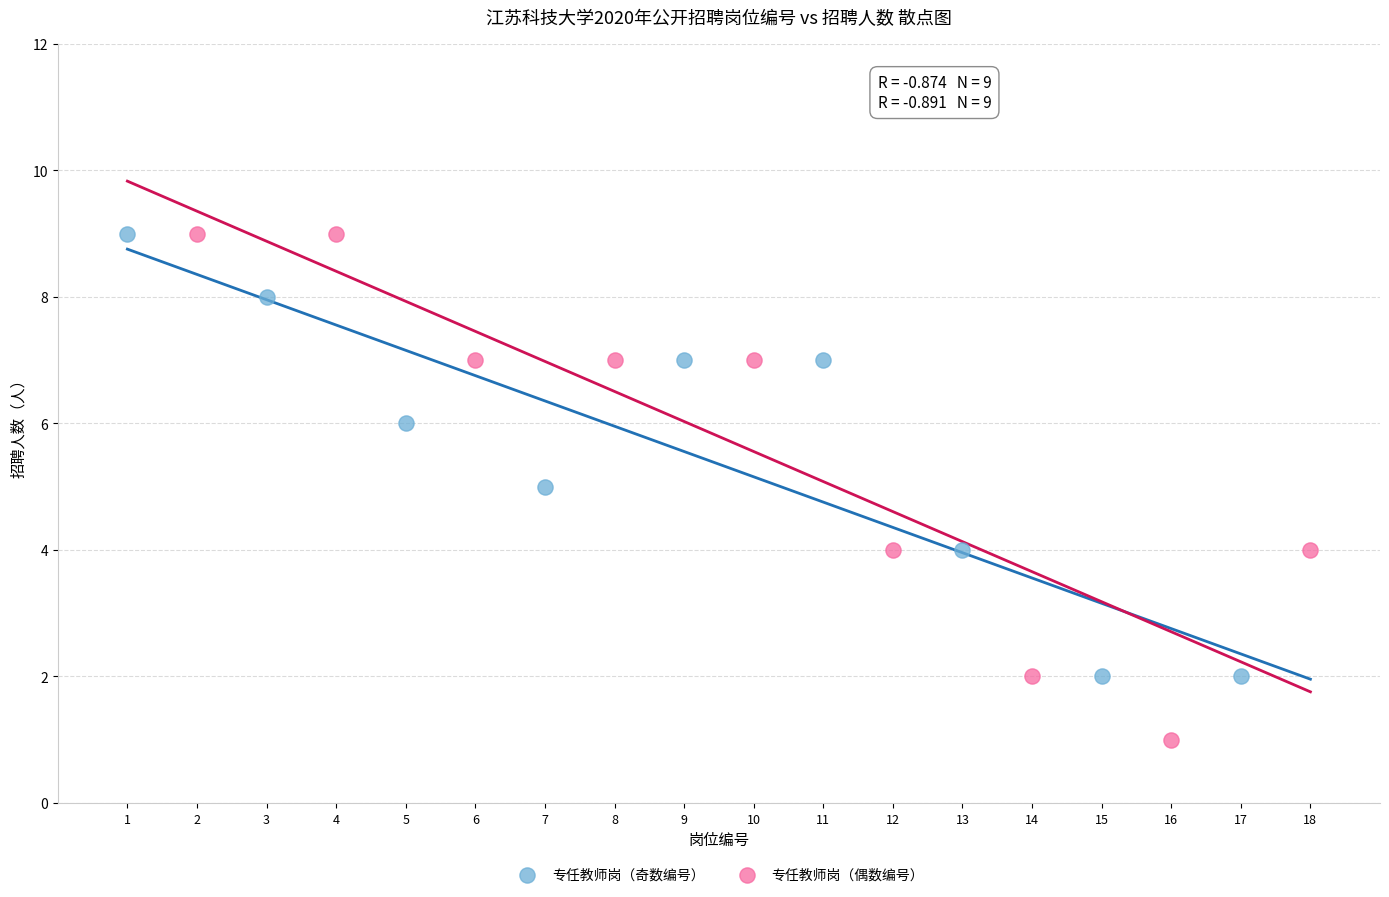

What are all the series names shown in the legend?

专任教师岗（奇数编号）, 专任教师岗（偶数编号）